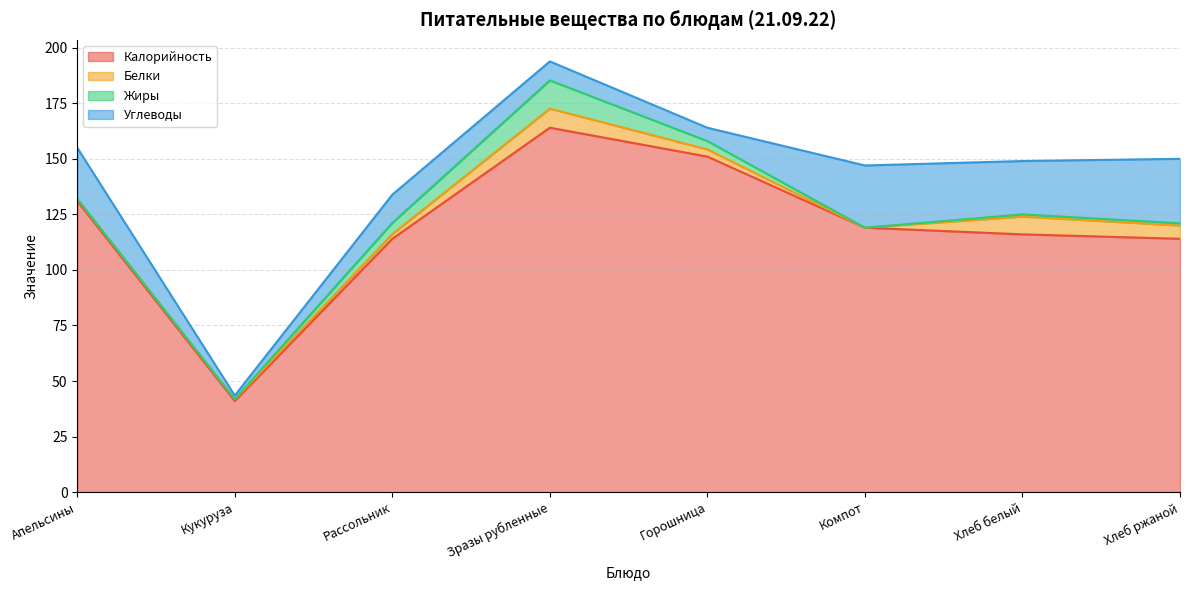

Which category has the lowest value in the Углеводы series?

Кукуруза